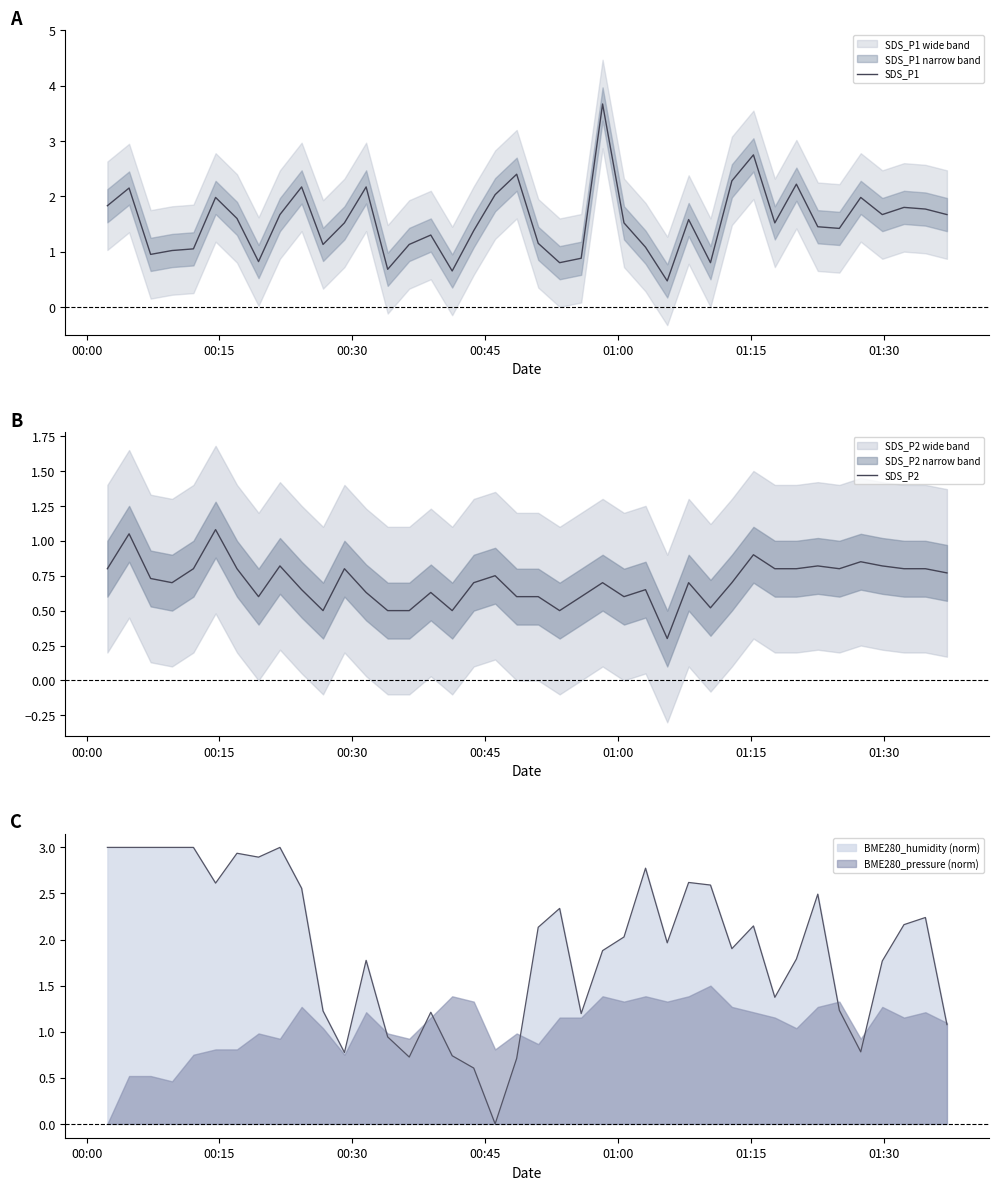

What is the lowest value of the SDS_P1 series?

0.5